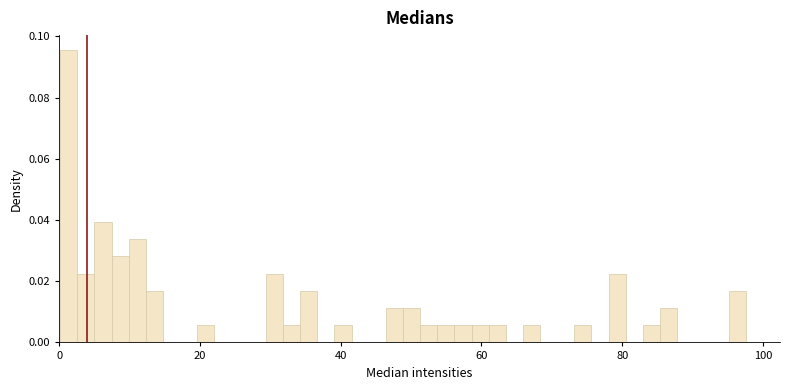

Read against the x-axis, roughly where is the centre of the tallest bar?

2